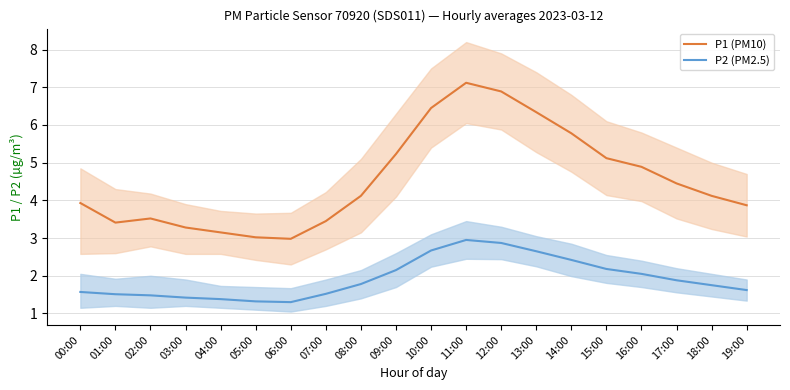

At 15:00, list the series in order from smallest to largest.

P2 (PM2.5), P1 (PM10)